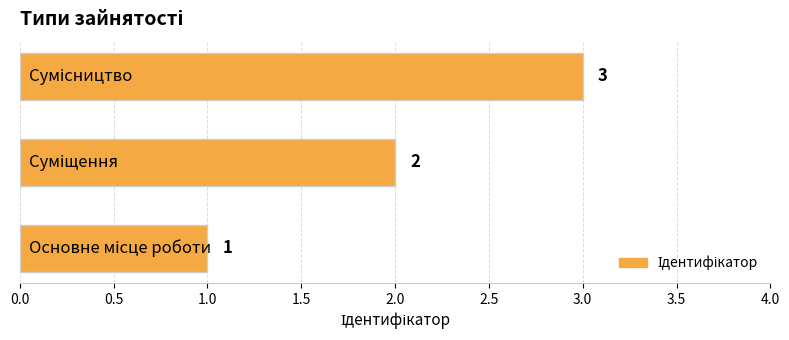

How many values are between 1 and 3?

3